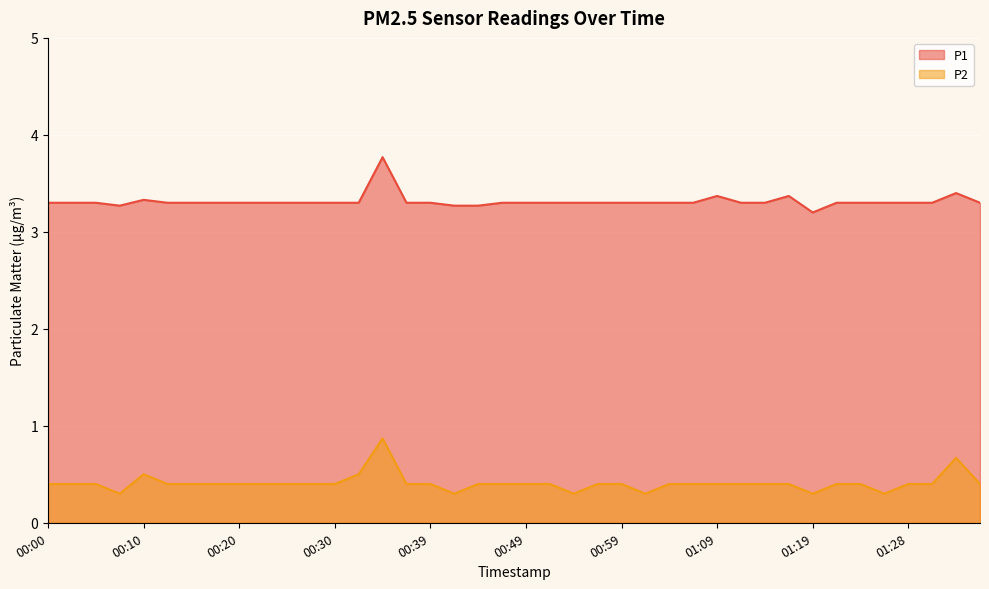

How many lines are shown in the chart?

2